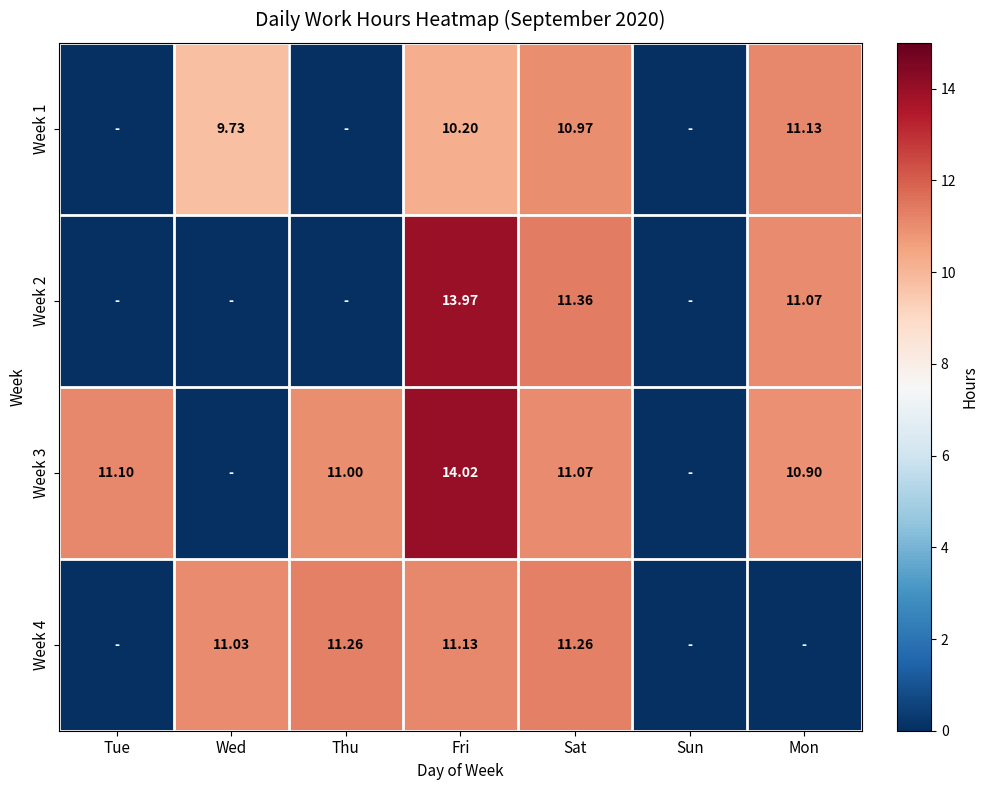

Count the number of data series in this chart.

4